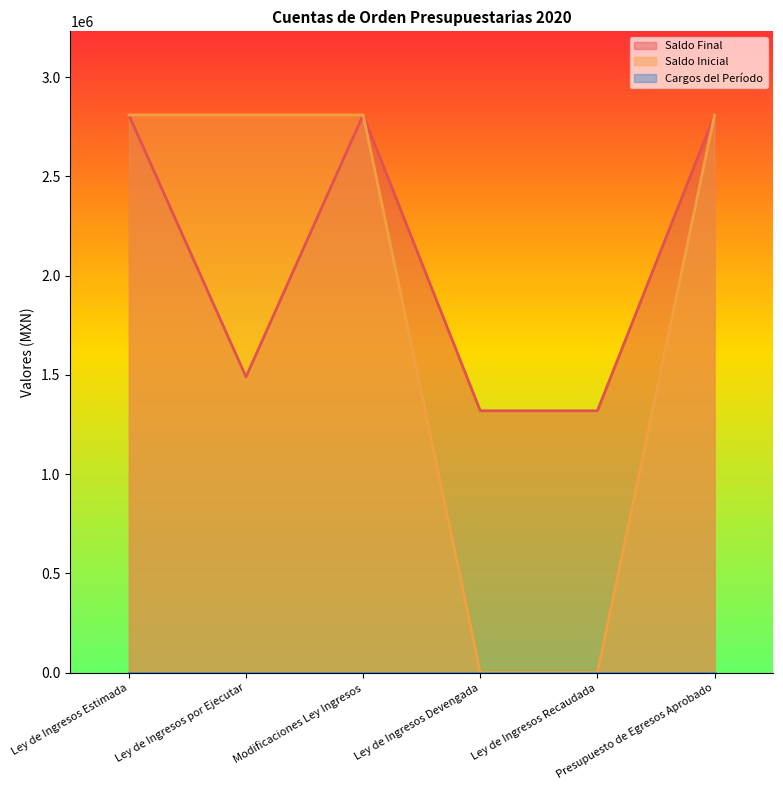

The Saldo Inicial series shows -1681654 at Ley de Ingresos Devengada. True or false?

False